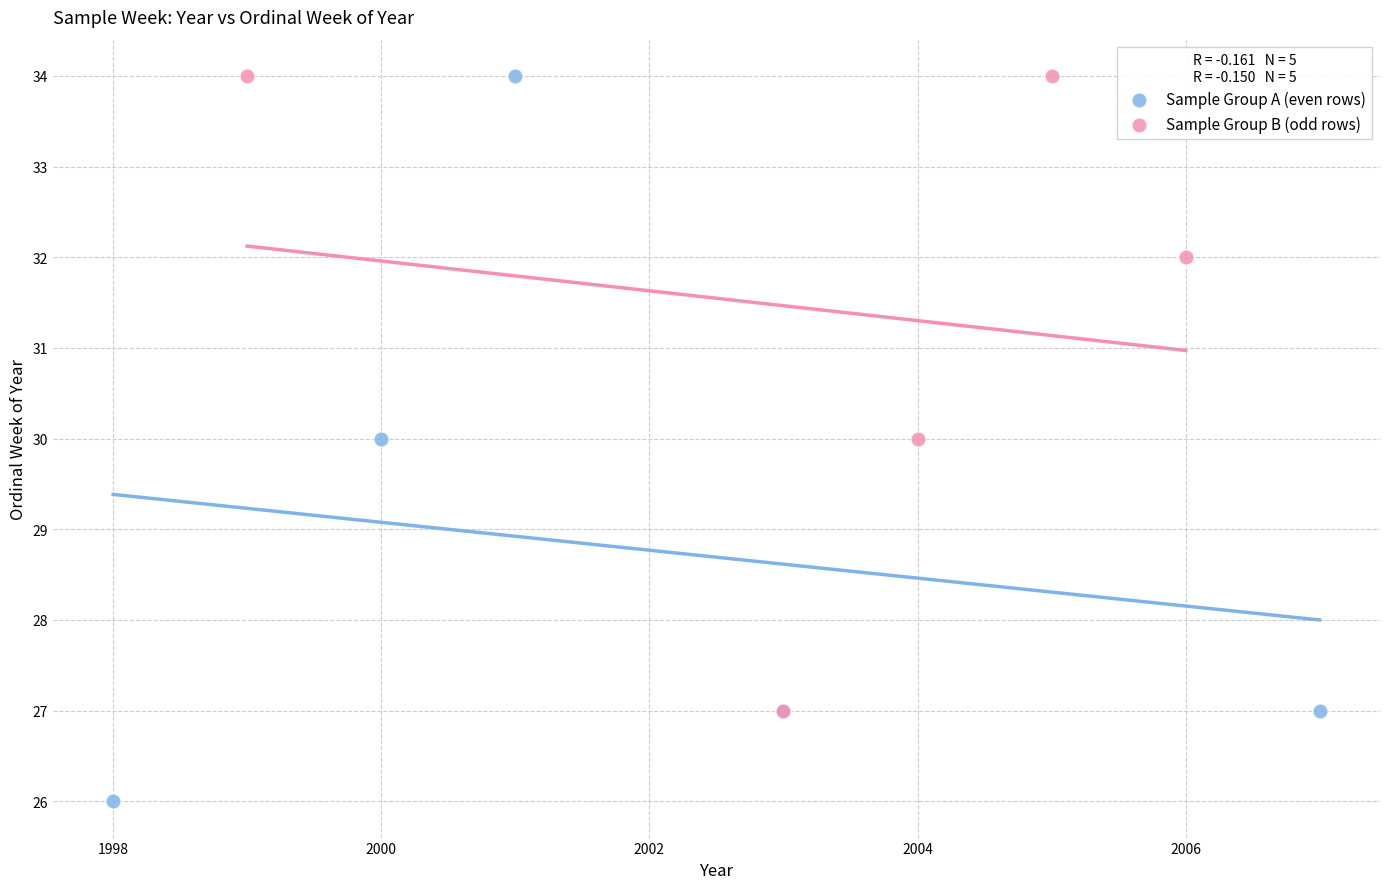

Which series contains the lowest Y value?

Sample Group A (even rows)